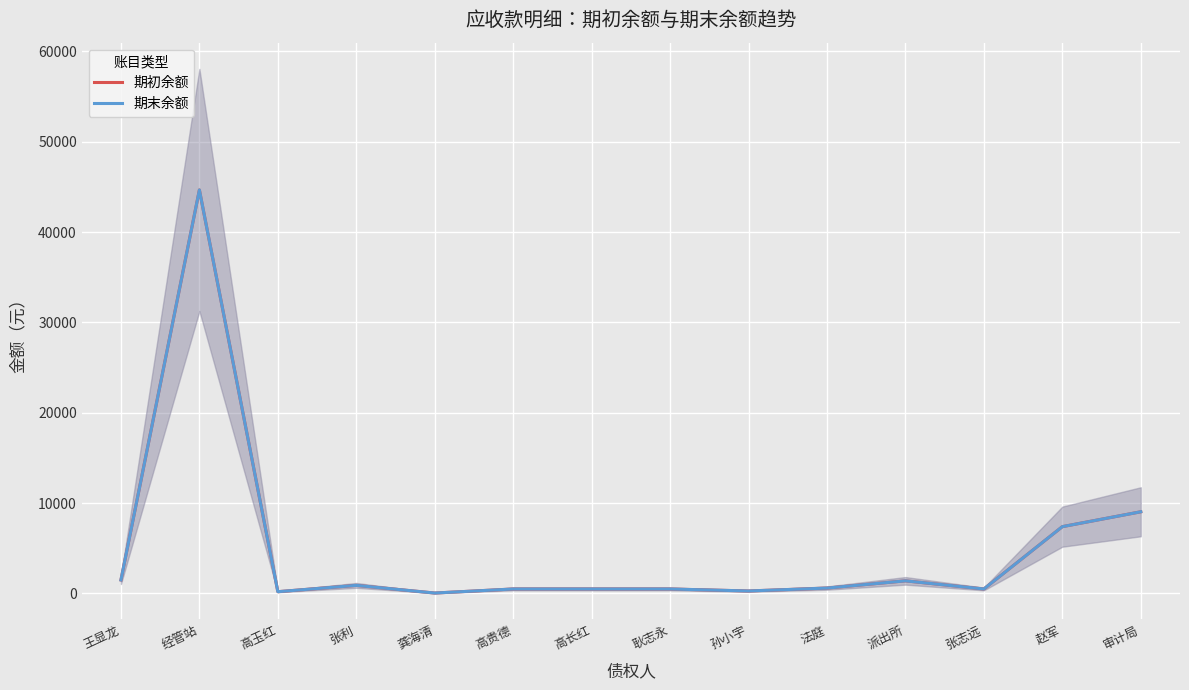

True or false: 期末余额 and 期初余额 intersect in this chart.

False